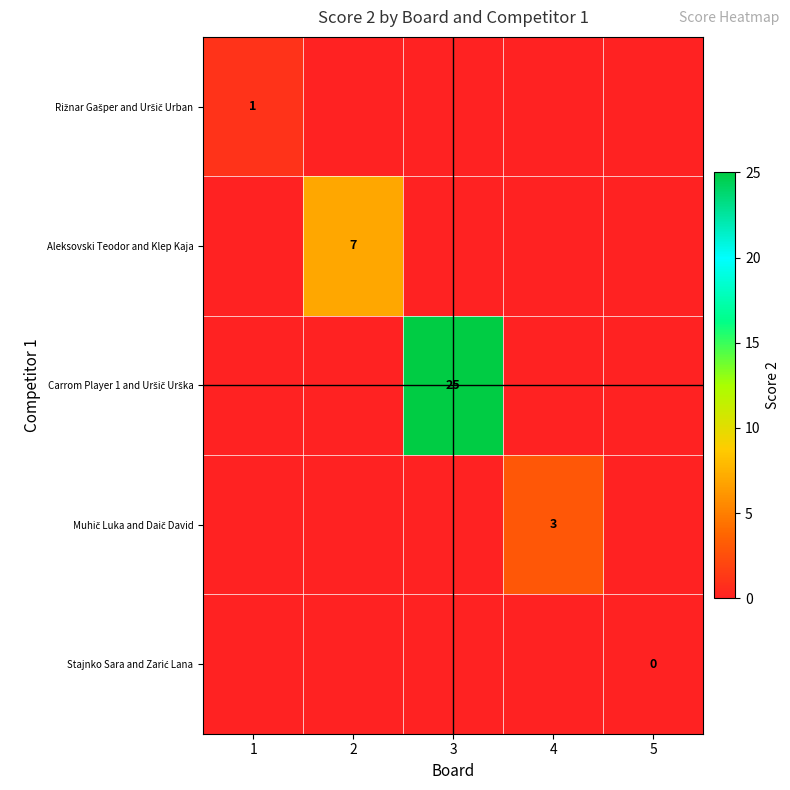

Which series has the widest spread of values?

Carrom Player 1 and Uršič Urška